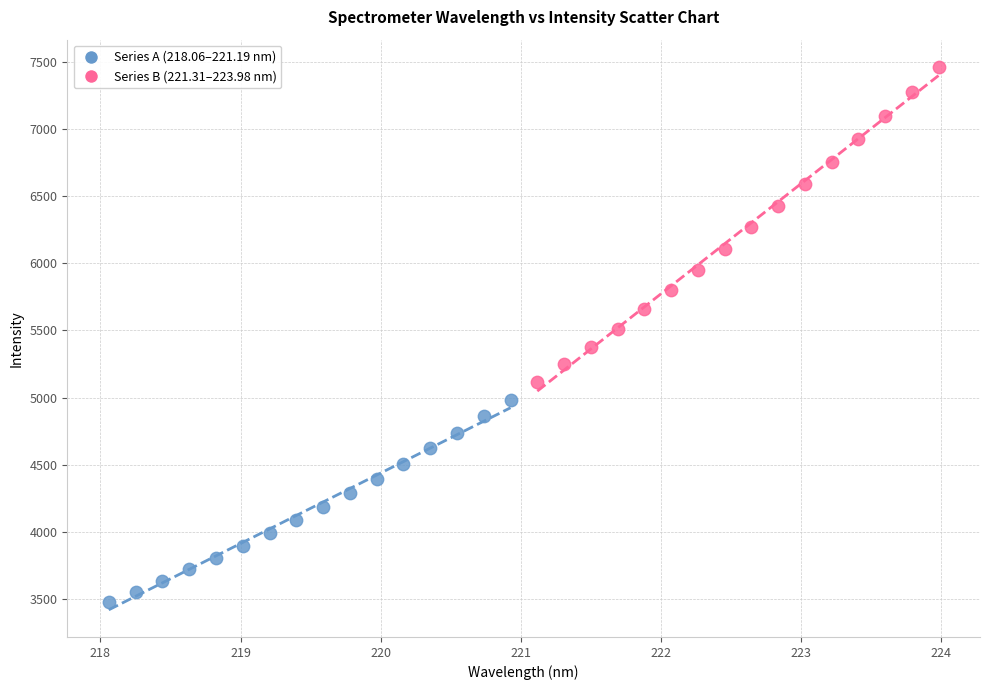

Which series reaches the minimum Y coordinate?

Series A (218.06–221.19 nm)